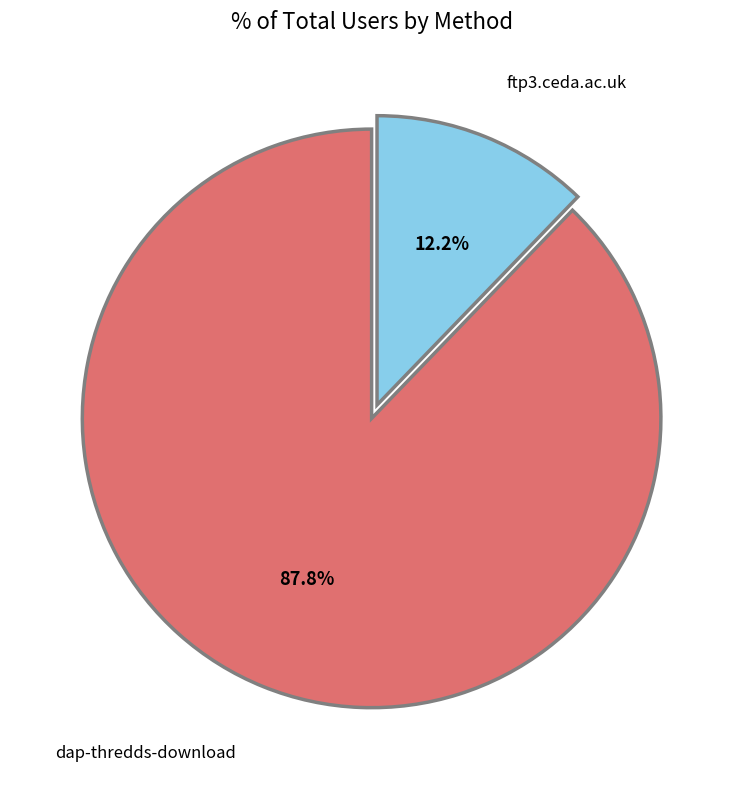

Is there any slice that represents more than half of the pie?

Yes